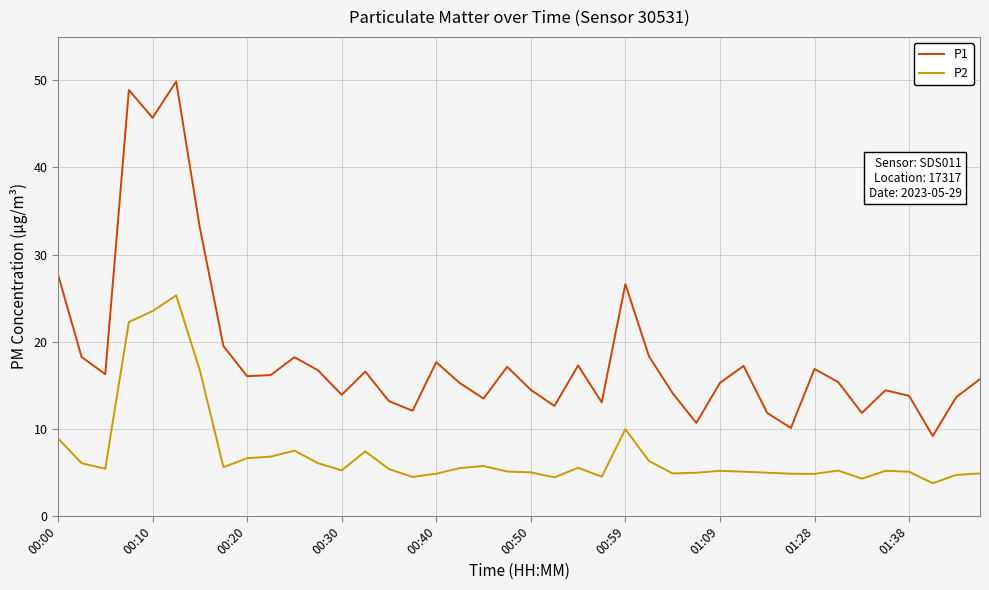

Rank the series by their maximum value, from highest to lowest.

P1, P2